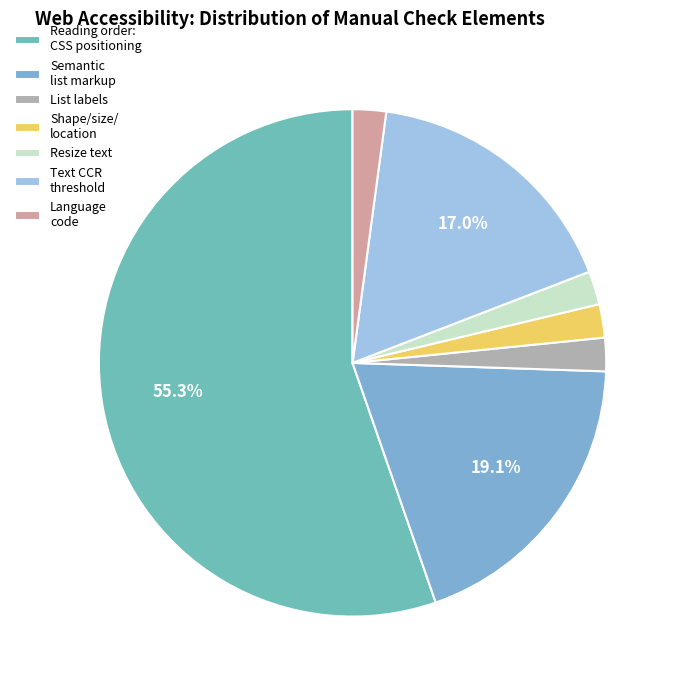

To the nearest percent, what is the average slice percentage?

14%